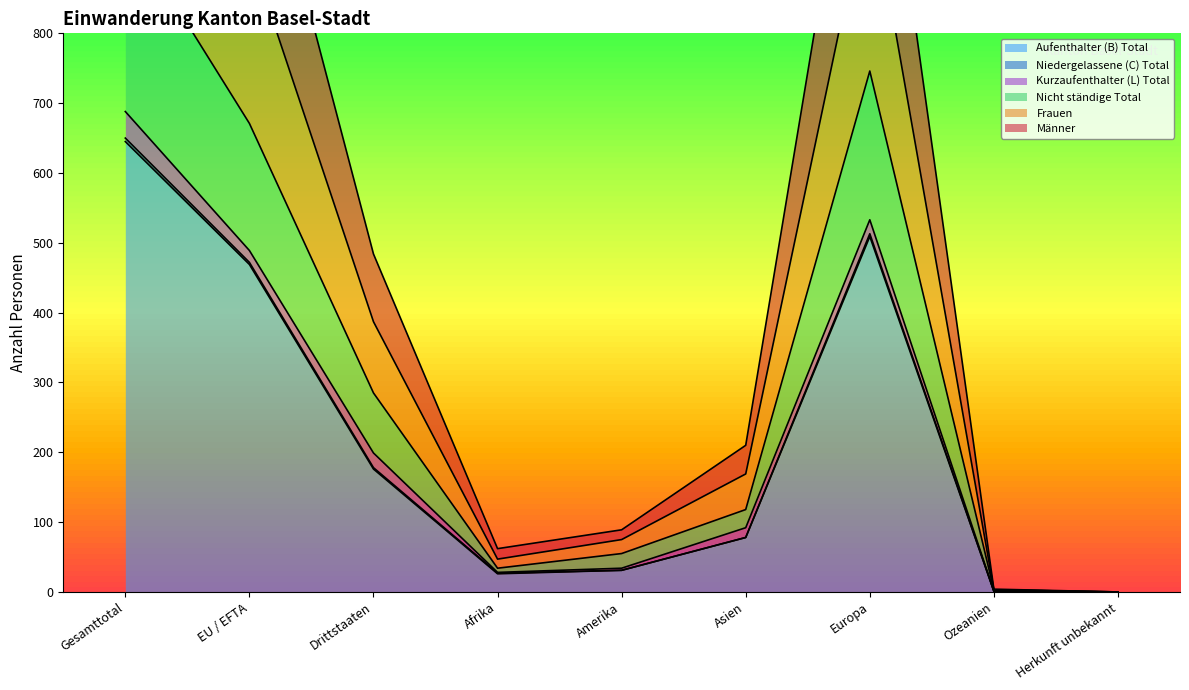

Which category has the highest value in the Aufenthalter (B) Total series?

Gesamttotal